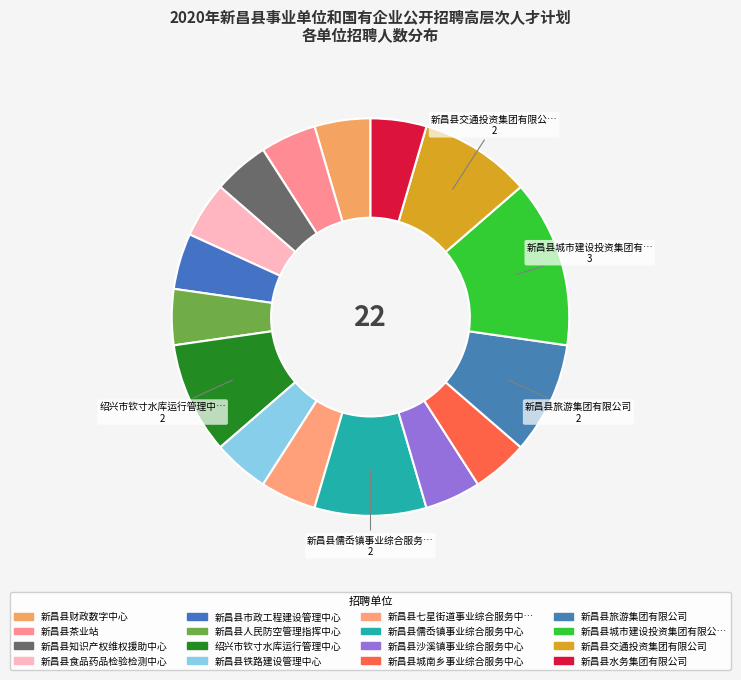

To the nearest percent, what is the average slice percentage?

6%